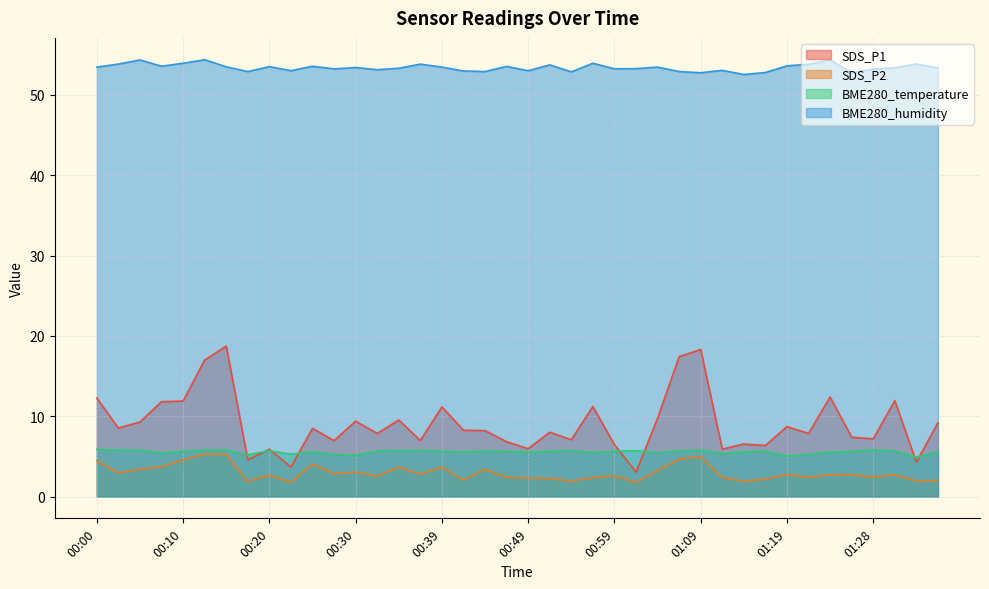

How many lines are shown in the chart?

4